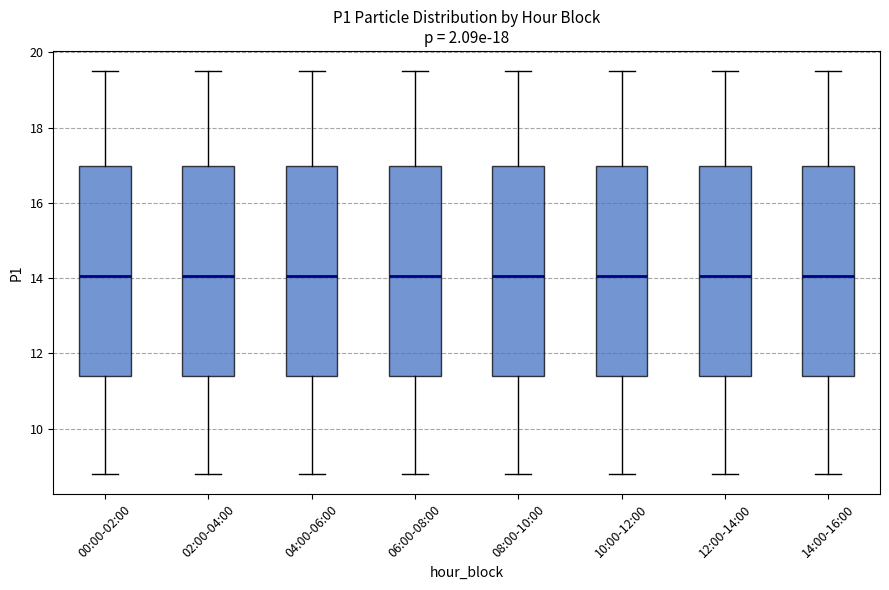

Where does the upper whisker of the box for 02:00-04:00 end on the y-axis? The values are not printed on the chart, so give them approximately, as read against the axis.

19.6